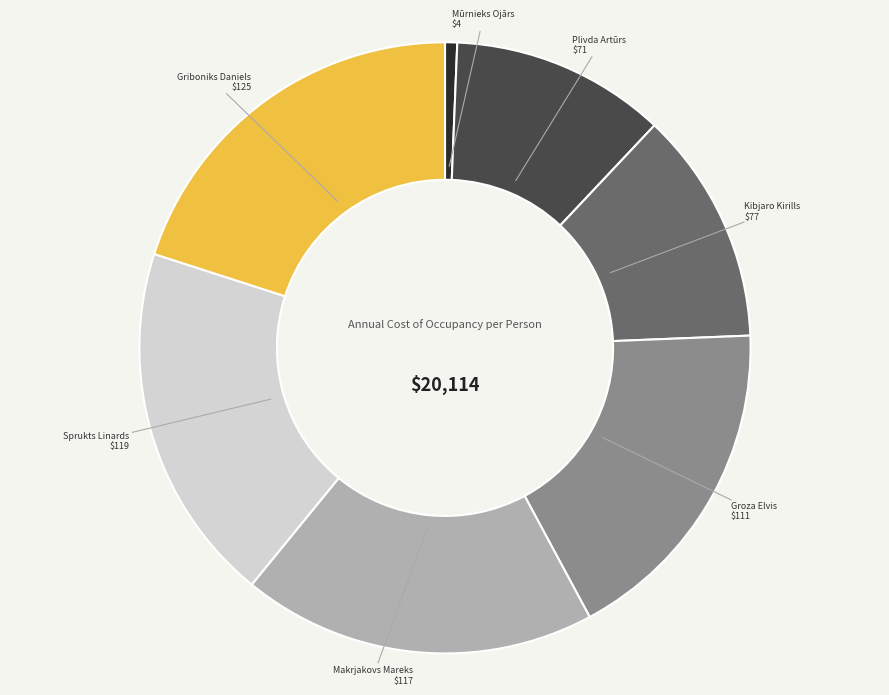

How many slices are in this pie chart?

7